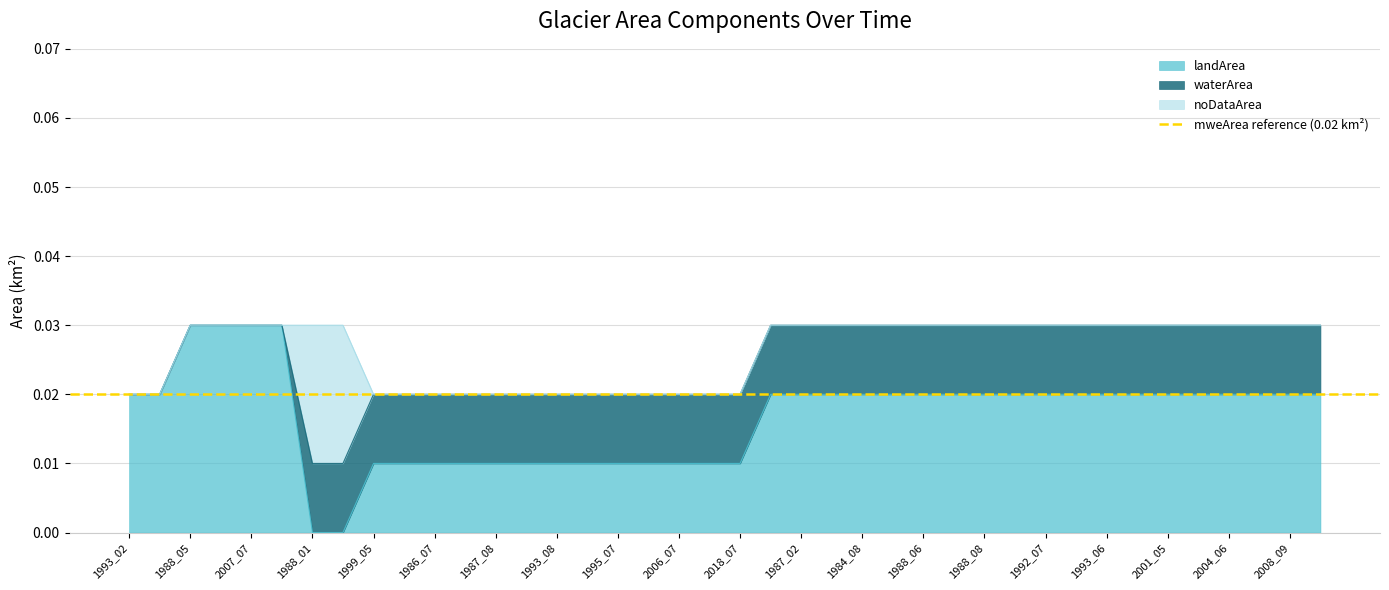

List the series in order of their overall mean, lowest first.

noDataArea, waterArea, landArea